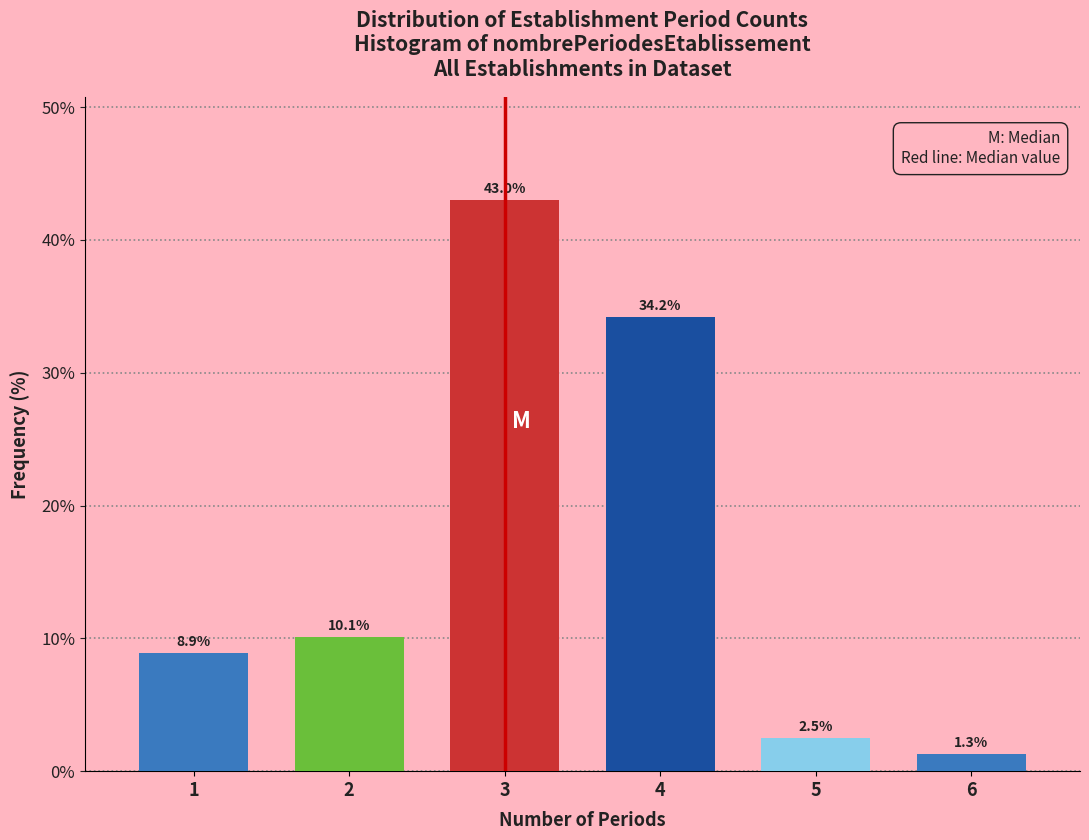

Reading left to right, extract all data points from this chart.

8.9	10.1	43.0	34.2	2.5	1.3